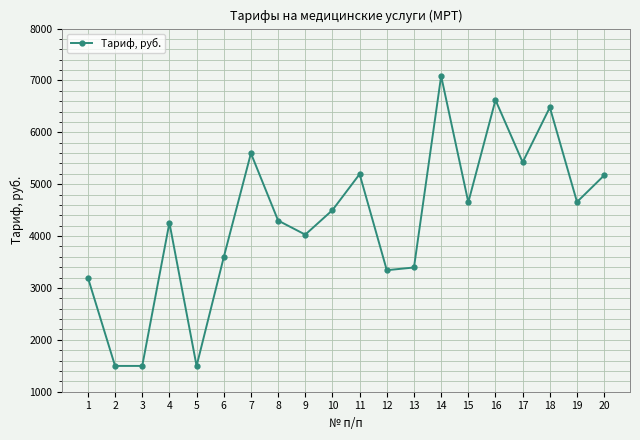

What is the ratio of the value at 1 to the value at 7?

0.6